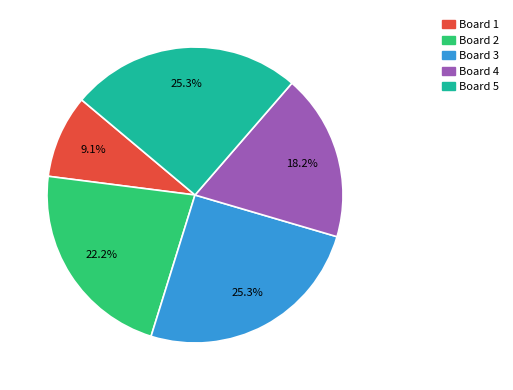

To the nearest percent, what percentage of the pie is Board 5?

25%